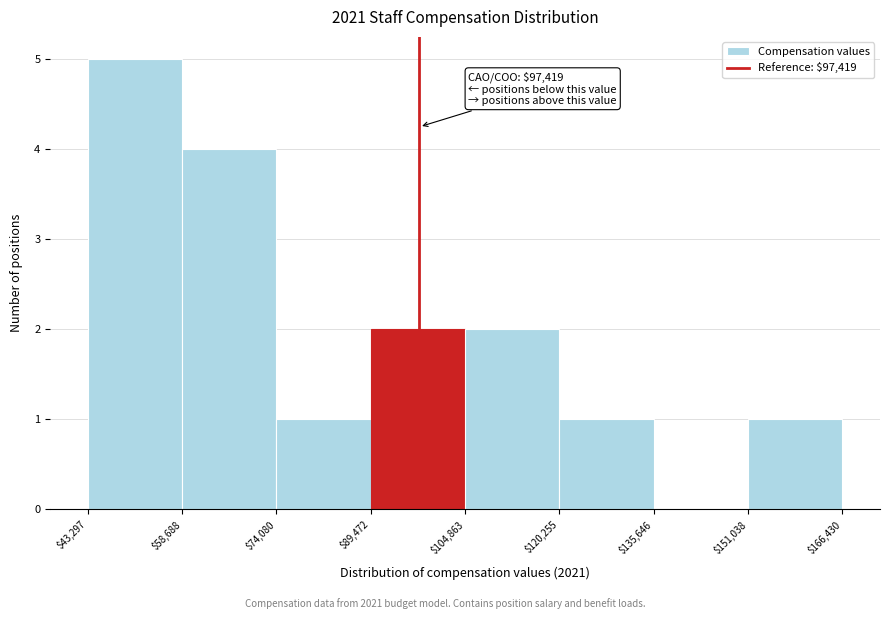

Over which range of the x-axis is the bar tallest?

$43,297 to $58,688